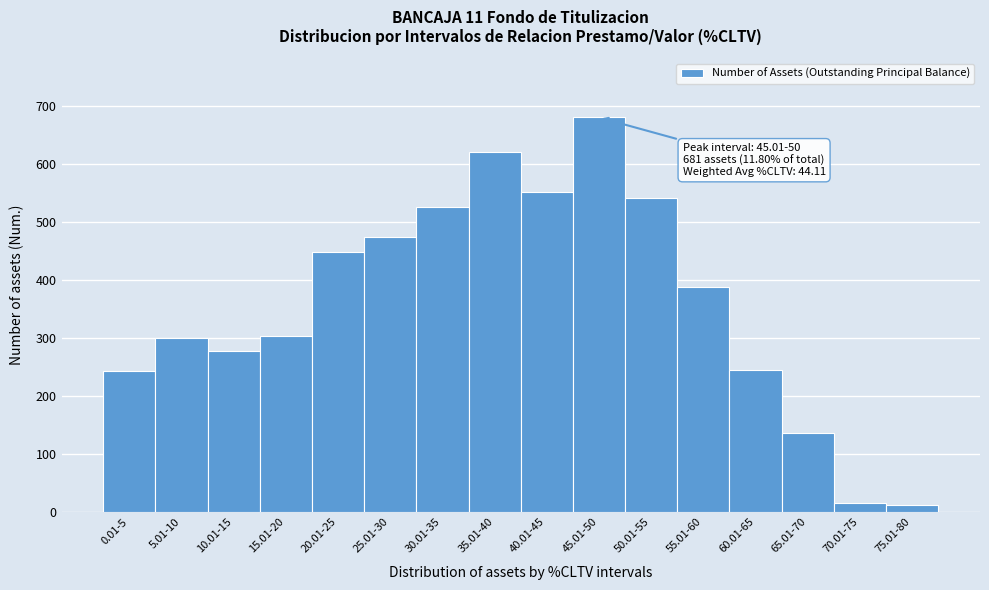

Which has a higher value, 40.01-45 or 10.01-15?

40.01-45